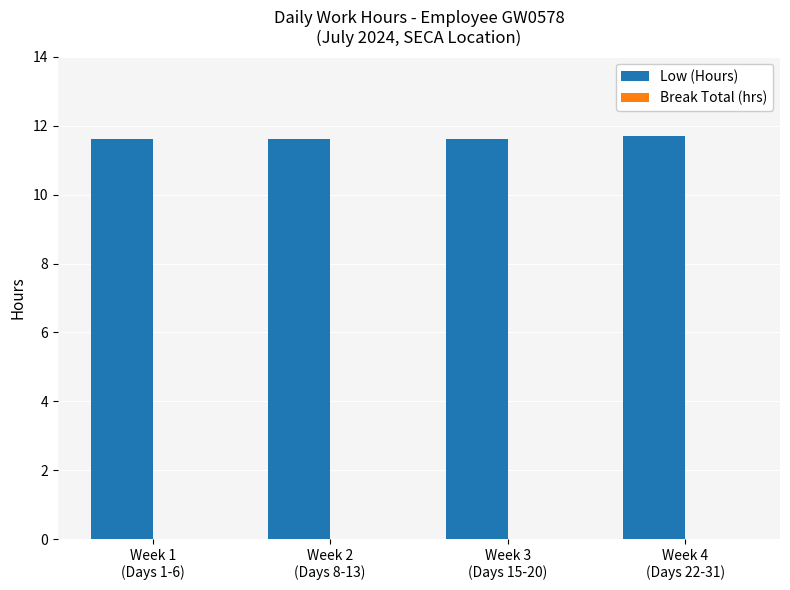

What is the label of the 2nd bar from the right?

Week 3
(Days 15-20)